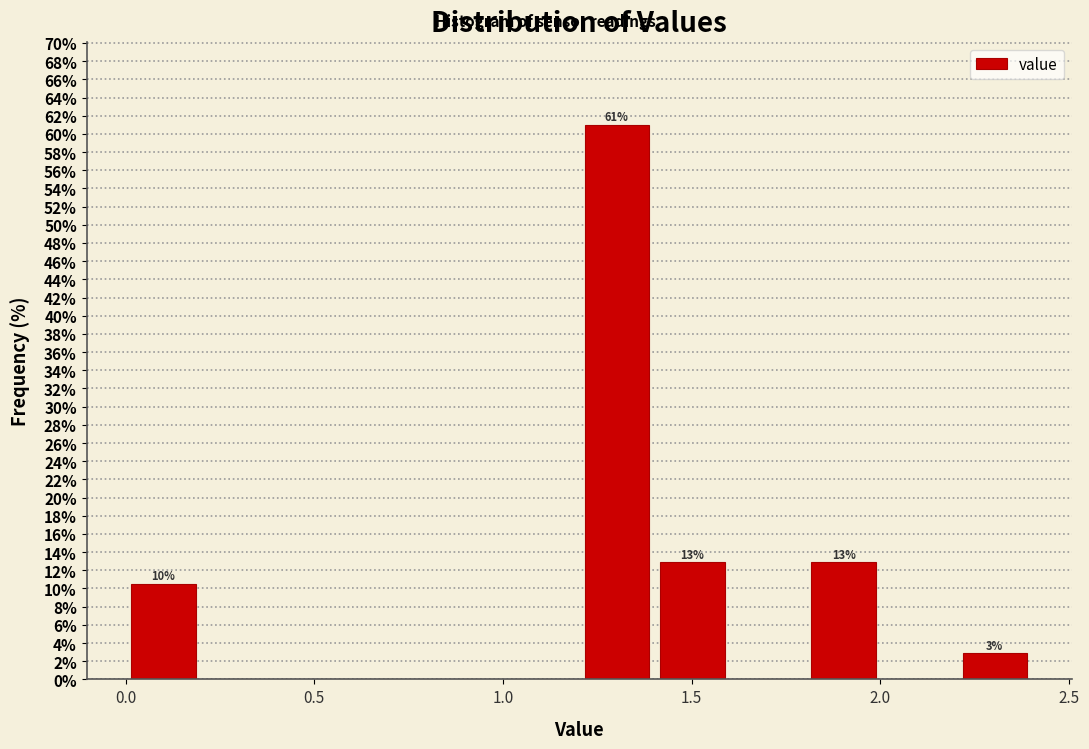

Which range on the x-axis has the tallest bar?

1.2 to 1.4